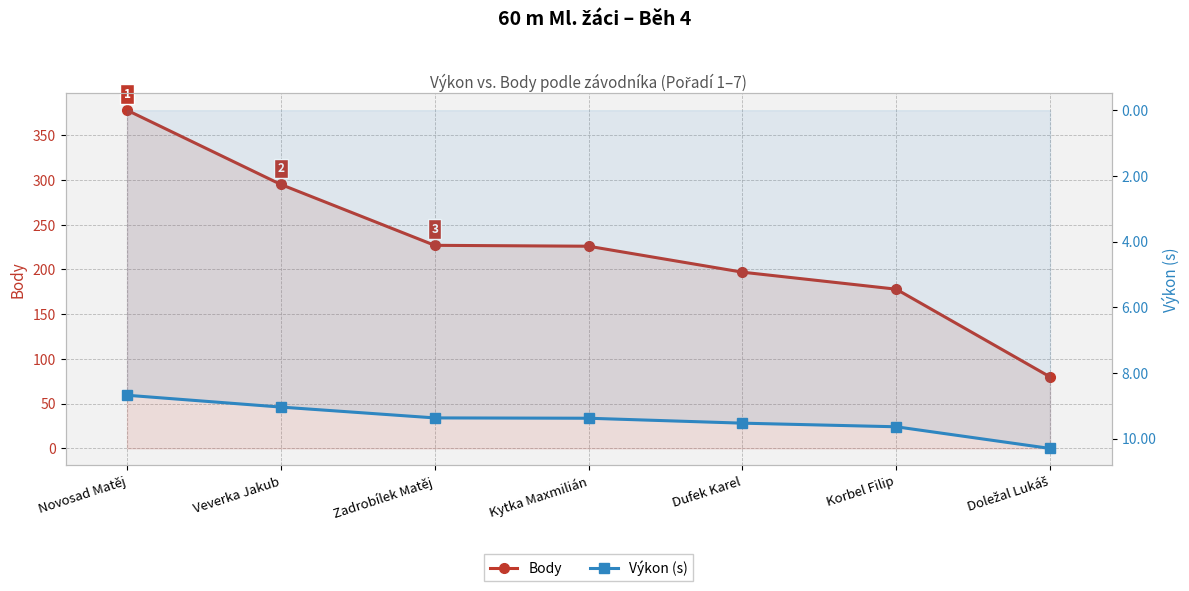

What is the sum of the Body values at Korbel Filip and Dufek Karel?

375.0